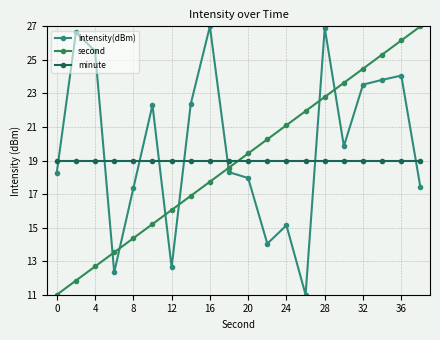

At how many categories does at least one series exceed 15?

20